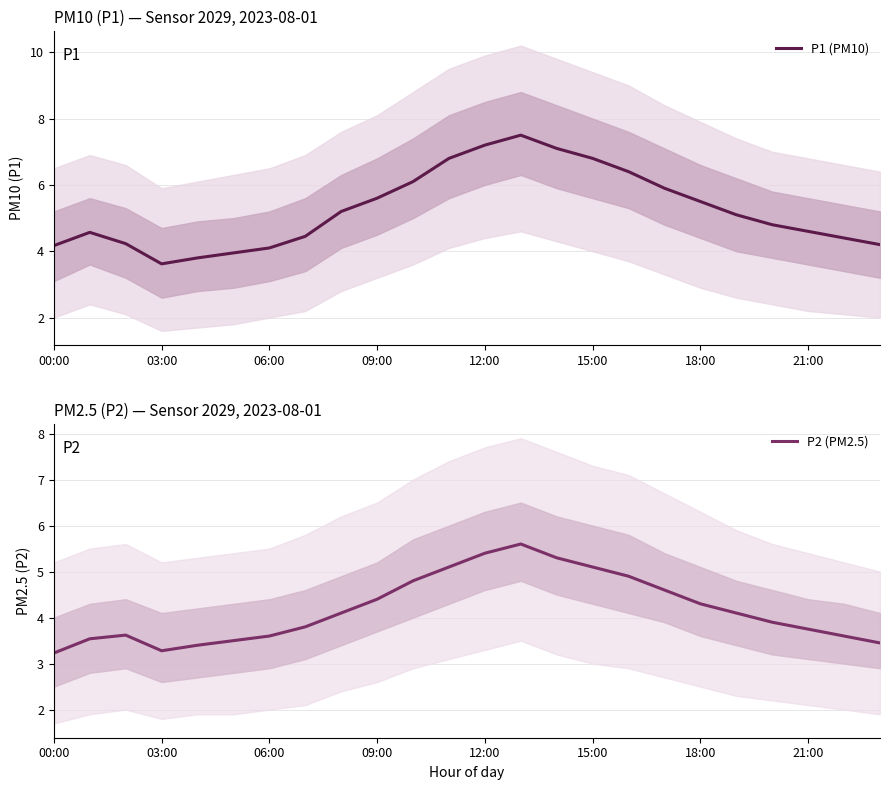

What is the minimum value for P2 (PM2.5)?

3.2